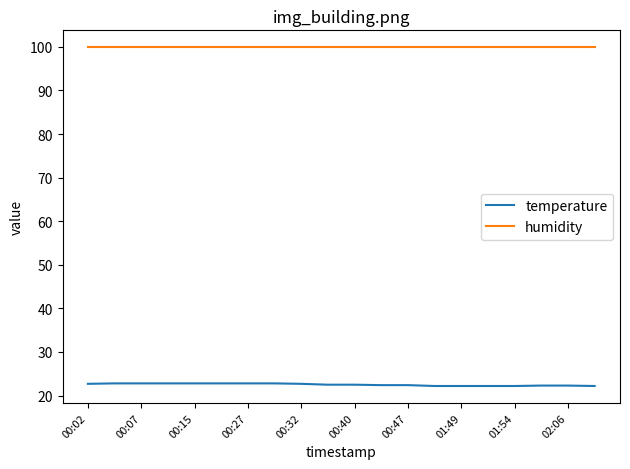

List the series in order of their overall mean, highest first.

humidity, temperature